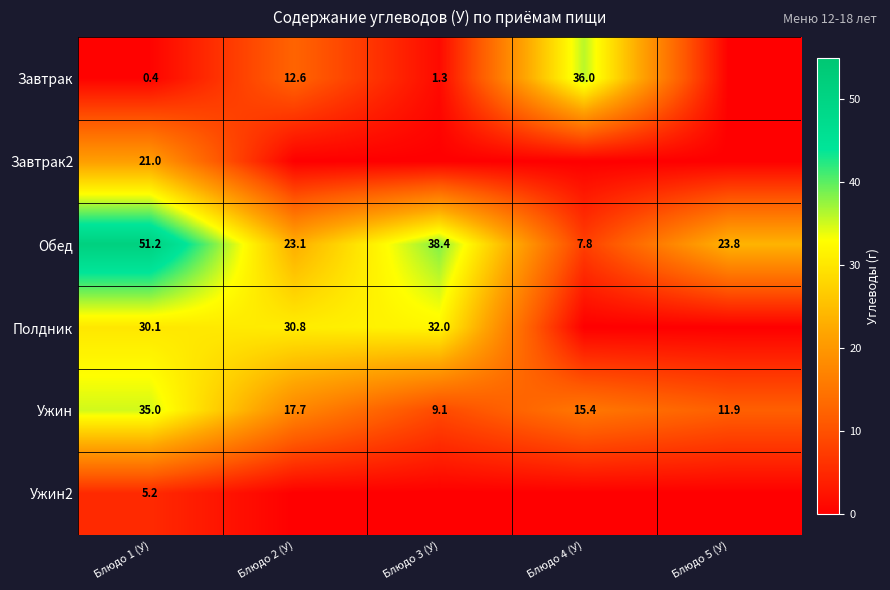

Is the value of Ужин at Блюдо 2 (У) greater than the value of Обед at Блюдо 5 (У)?

No